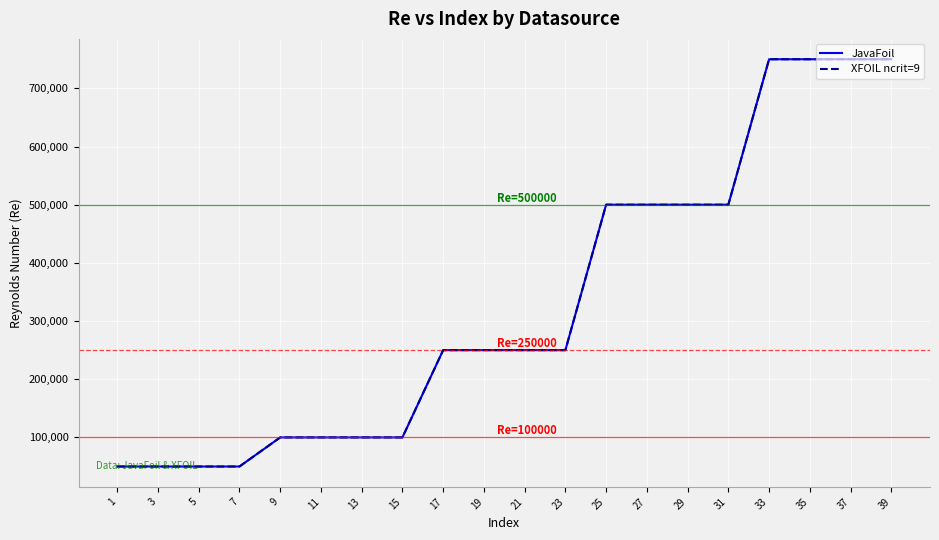

Which series has the largest total across all categories?

JavaFoil